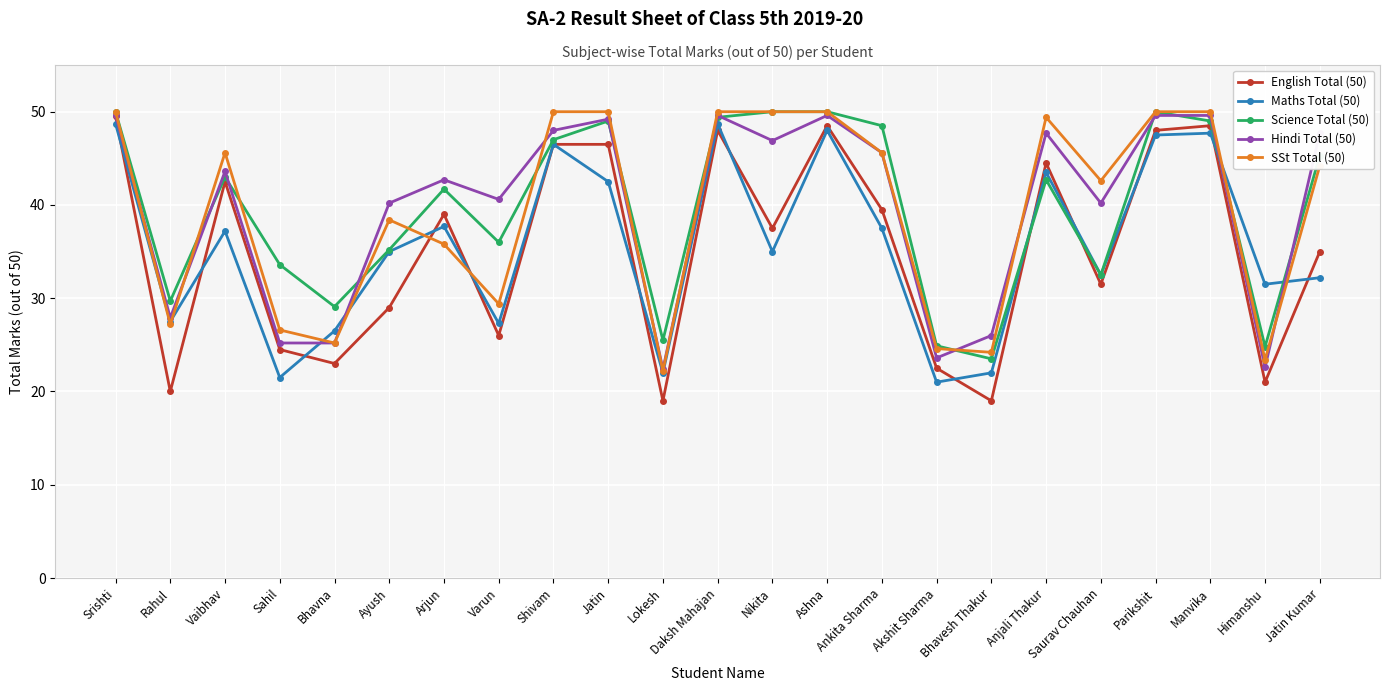

How many series are shown in this chart?

5